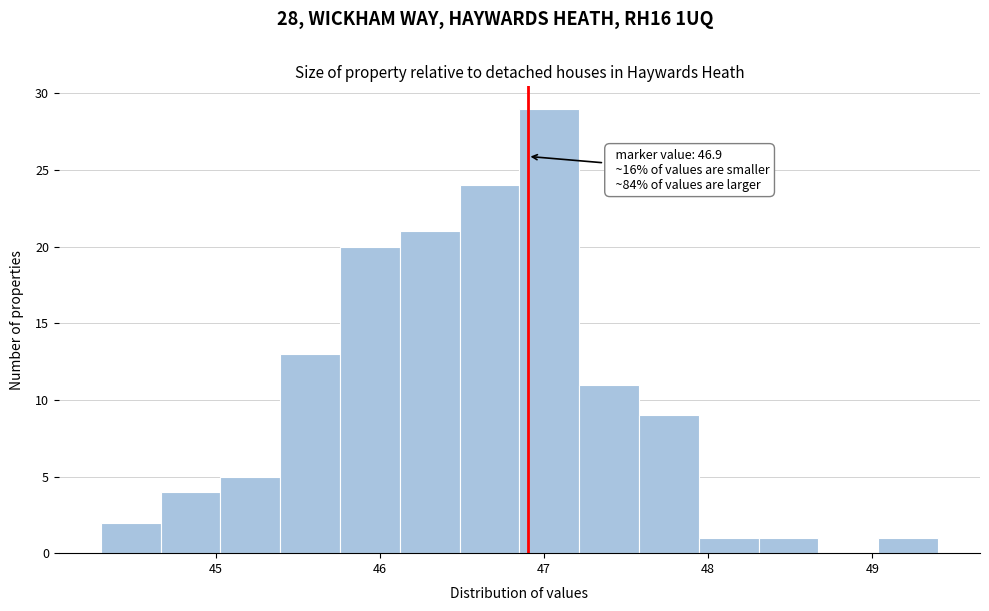

Around what value on the x-axis is the tallest bar? Give the approximate position of its centre, as read against the axis.

47.0